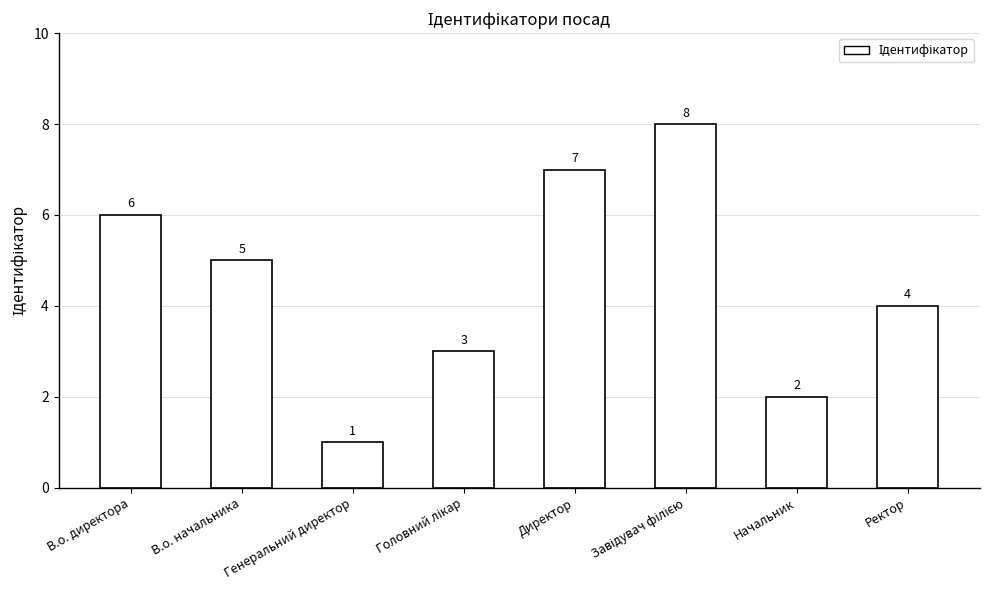

The value at В.о. директора is 6. True or false?

True